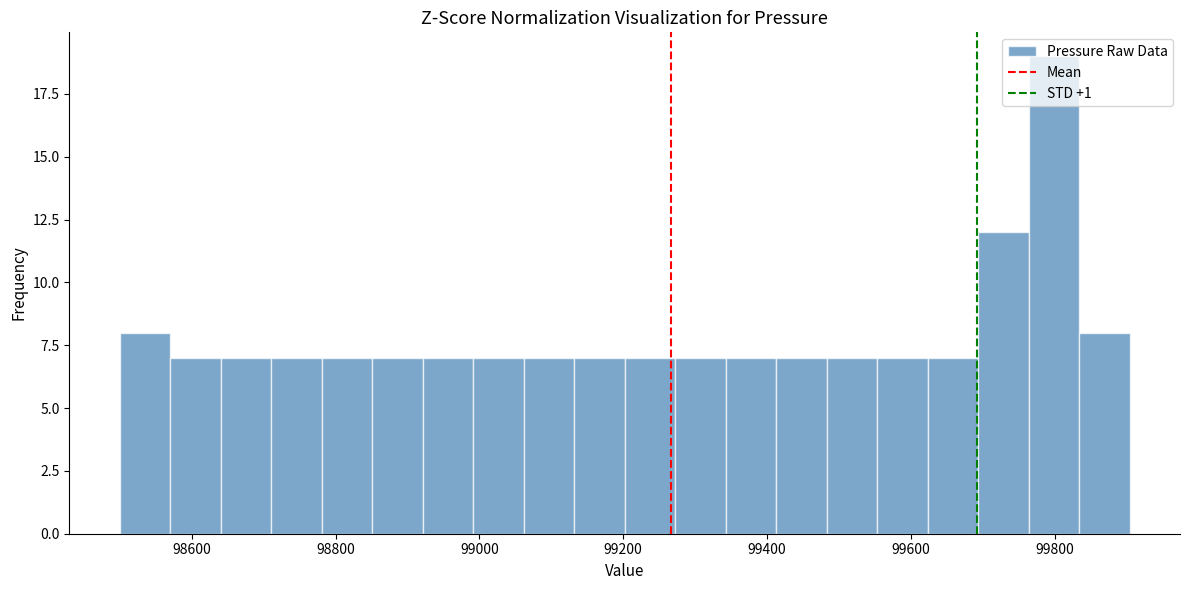

Around what value on the x-axis is the tallest bar? Give the approximate position of its centre, as read against the axis.

99800